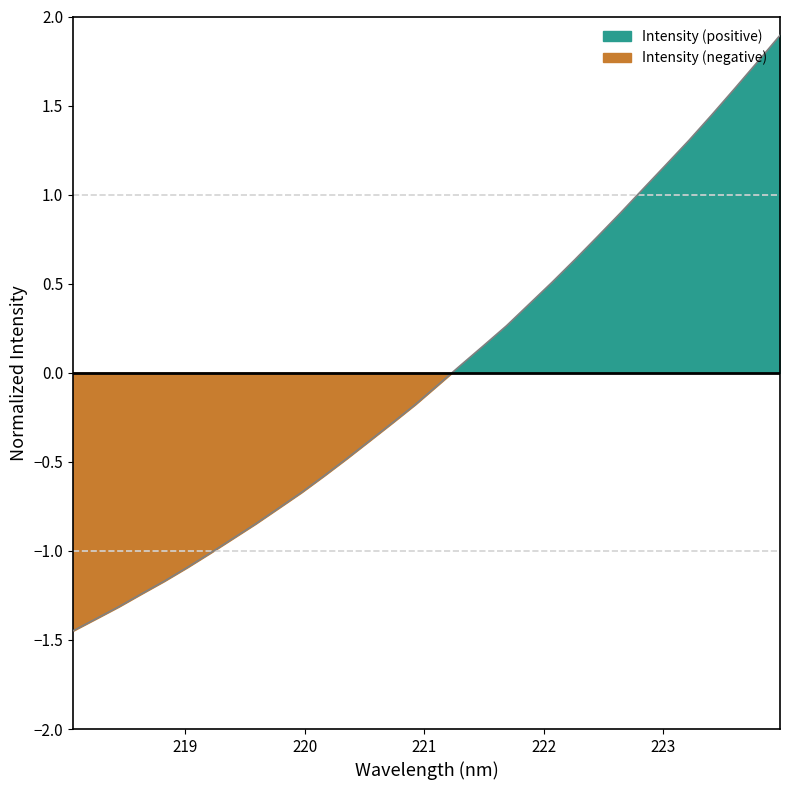

Rank the categories by value from lowest to highest.

218.0596, 218.2508, 218.442, 218.6332, 218.8244, 219.0156, 219.2067, 219.3979, 219.589, 219.7801, 219.9712, 220.1623, 220.3533, 220.5444, 220.7354, 220.9264, 221.1174, 221.3083, 221.4993, 221.6902, 221.8812, 222.0721, 222.263, 222.4538, 222.6447, 222.8355, 223.0264, 223.2172, 223.408, 223.5987, 223.7895, 223.9802